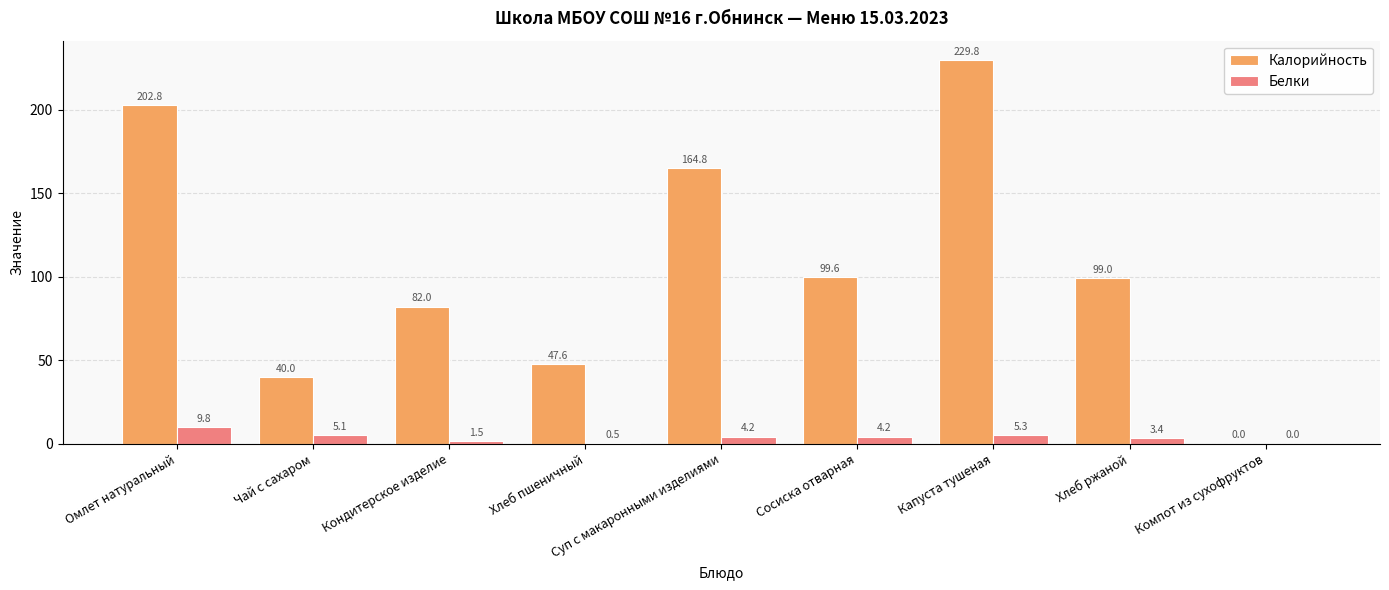

Reading right to left, list all the values displayed in this chart.

Калорийность: Компот из сухофруктов=0.0	Хлеб ржаной=99.0	Капуста тушеная=229.8	Сосиска отварная=99.6	Суп с макаронными изделиями=164.8	Хлеб пшеничный=47.6	Кондитерское изделие=82.0	Чай с сахаром=40.0	Омлет натуральный=202.8
Белки: Компот из сухофруктов=0.0	Хлеб ржаной=3.4	Капуста тушеная=5.3	Сосиска отварная=4.2	Суп с макаронными изделиями=4.2	Хлеб пшеничный=0.5	Кондитерское изделие=1.5	Чай с сахаром=5.1	Омлет натуральный=9.8